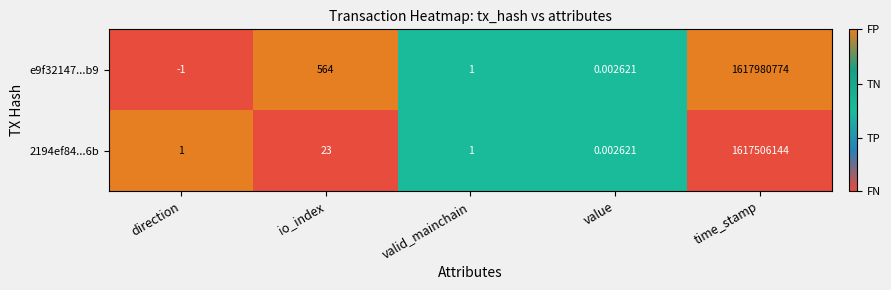

At which label is 2194ef84...6b closest to 808753072?

io_index